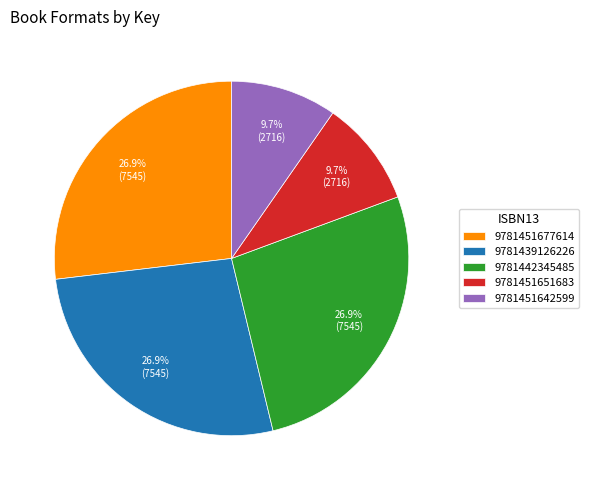

Combined, do 9781451677614 and 9781451651683 account for over 50%?

No